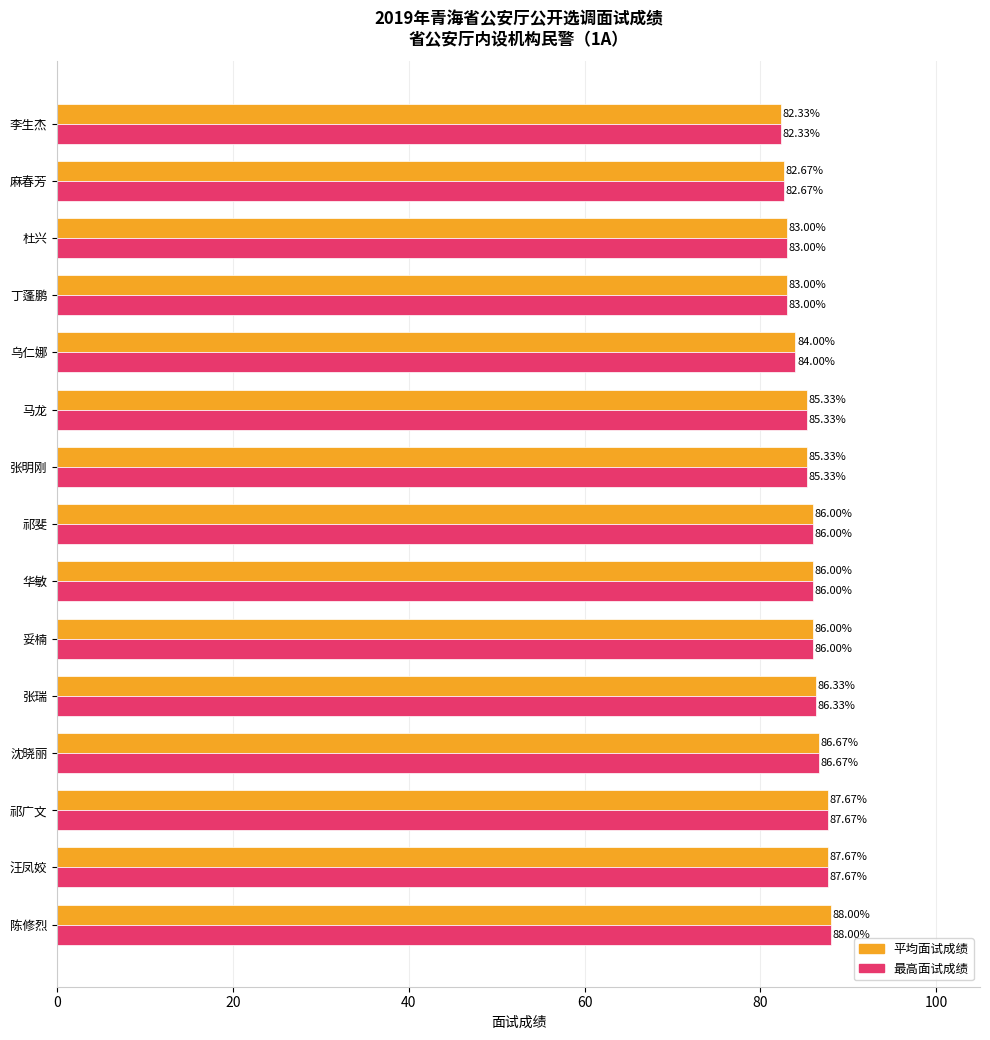

What is the total value across all series at 马龙?

170.7